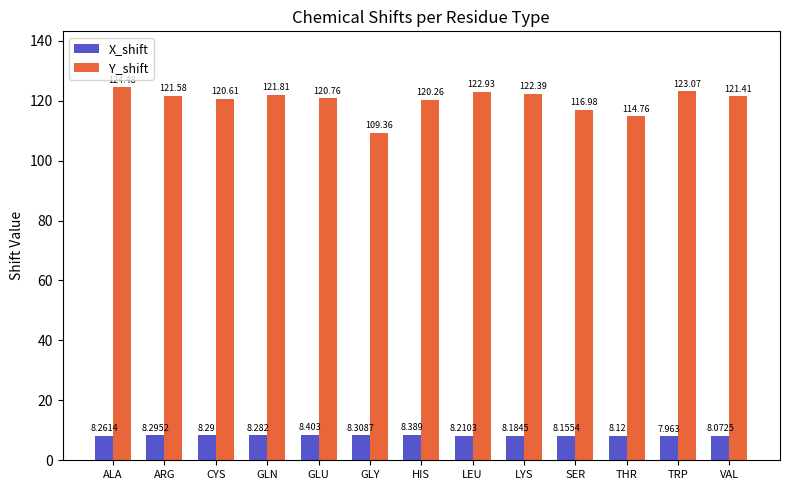

Rank the series at GLY from highest to lowest value.

Y_shift, X_shift